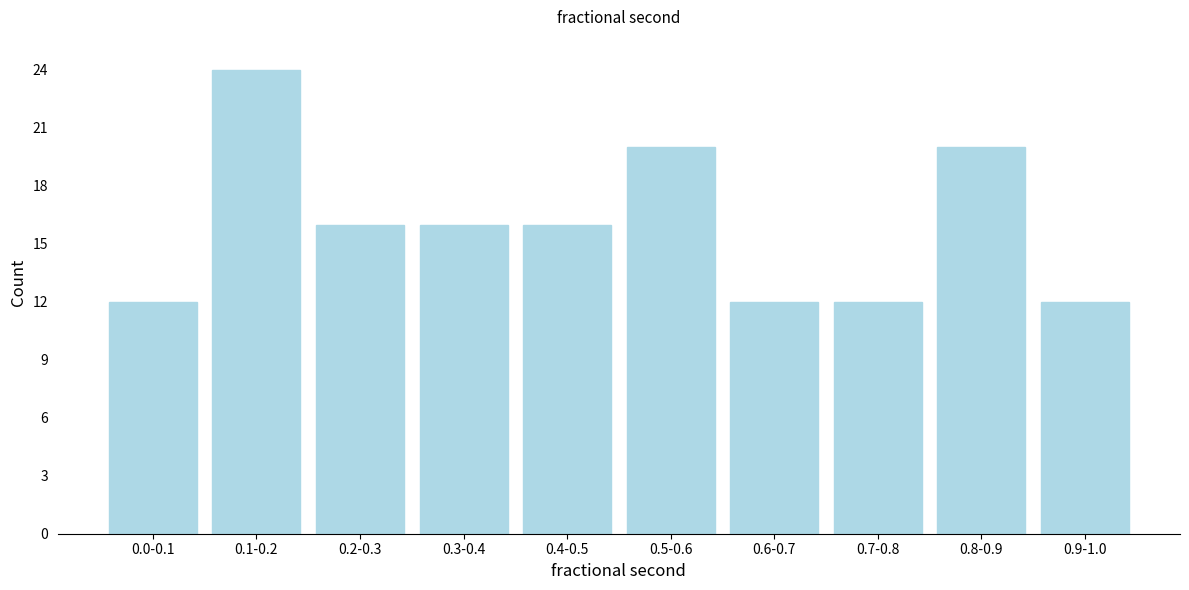

Reading right to left, transcribe all the data shown in this chart.

0.9-1.0=12	0.8-0.9=20	0.7-0.8=12	0.6-0.7=12	0.5-0.6=20	0.4-0.5=16	0.3-0.4=16	0.2-0.3=16	0.1-0.2=24	0.0-0.1=12